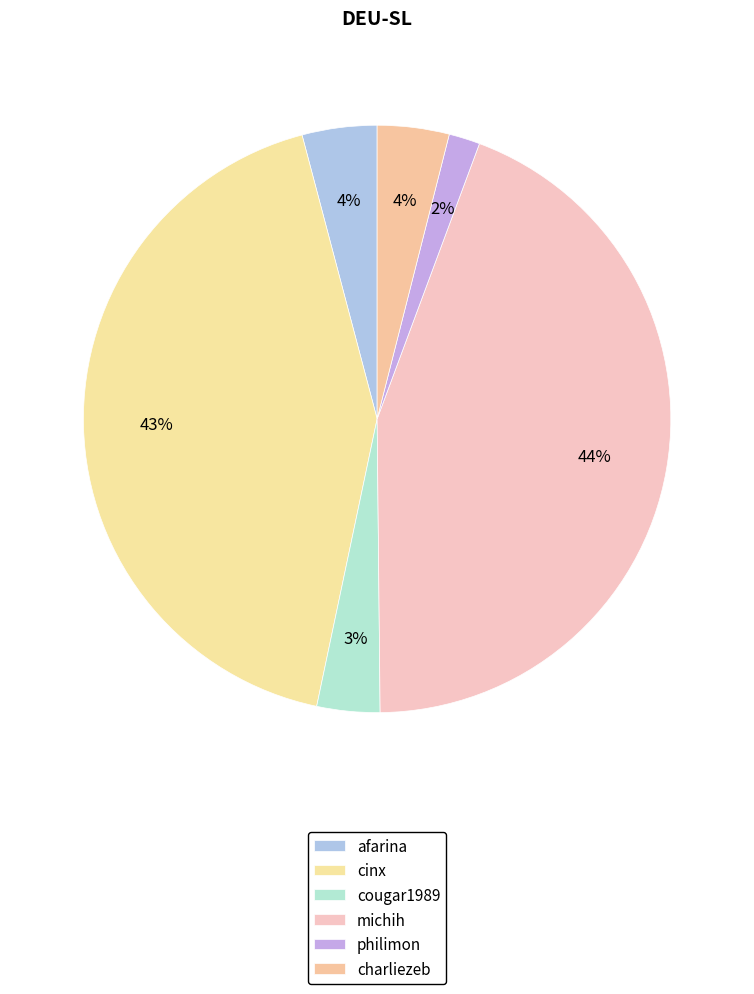

Does philimon represent more than half of the total?

No